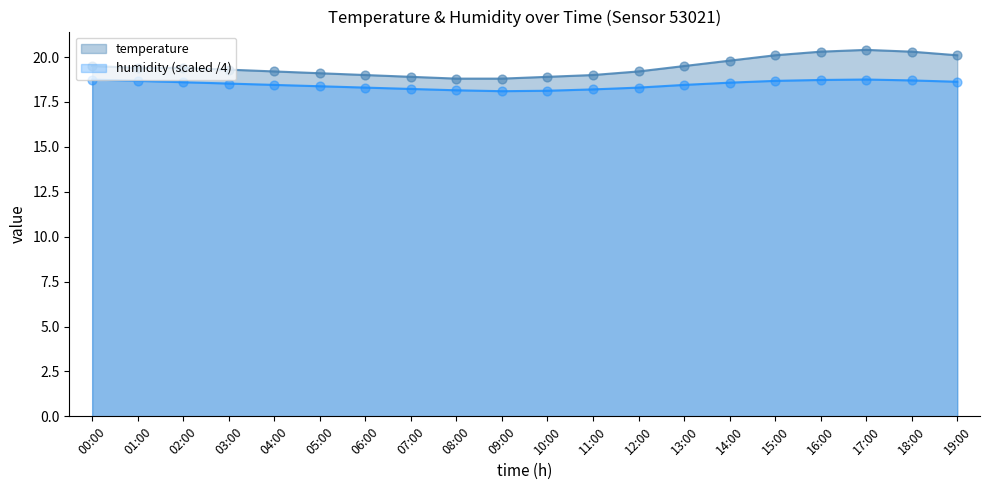

What is the total value across all series at 01:00?

38.1